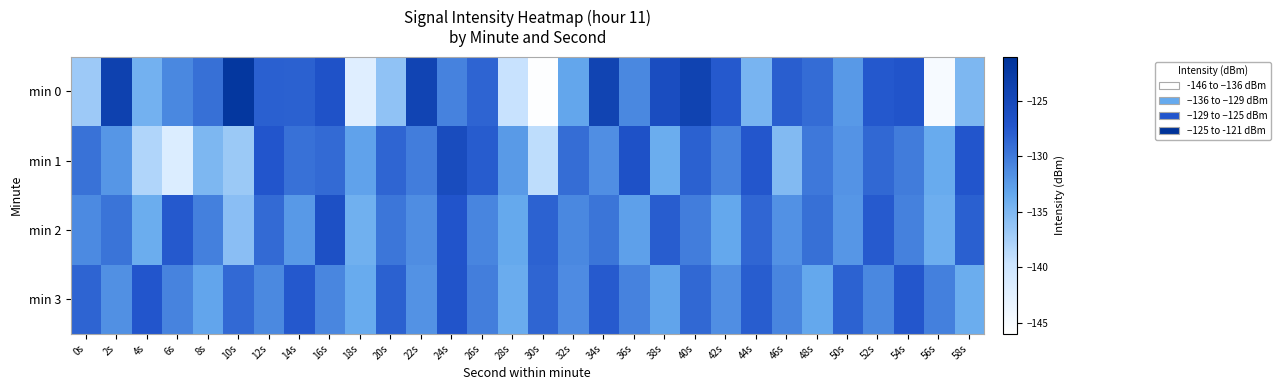

Rank the series at 24s from lowest to highest value.

min 0, min 2, min 3, min 1